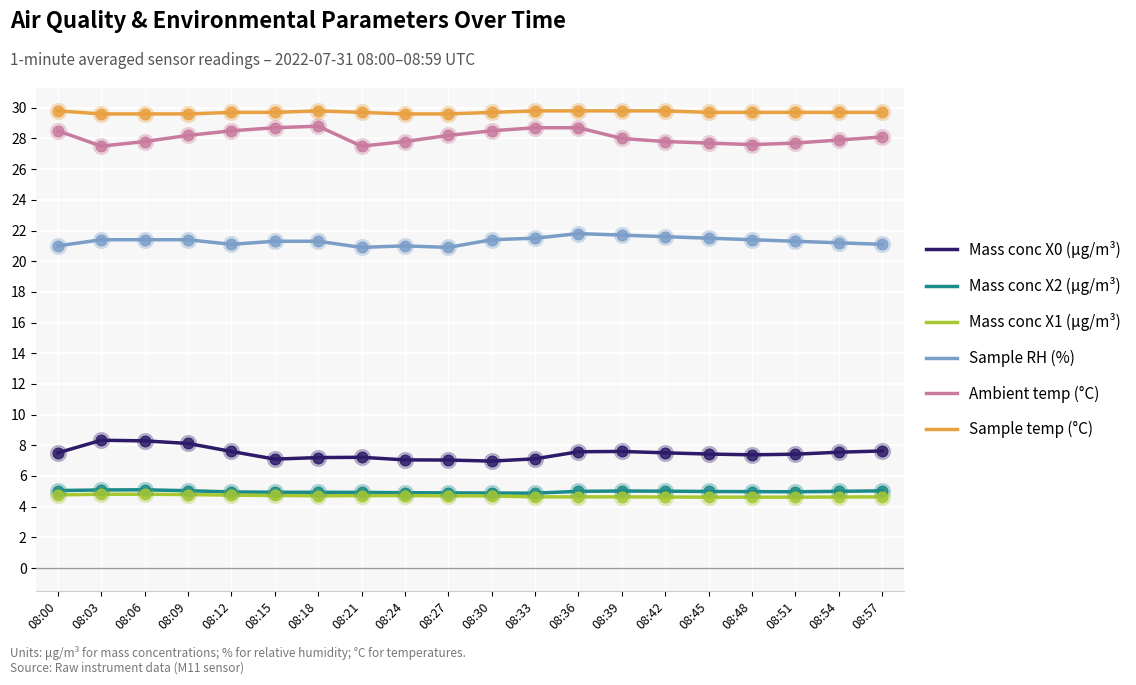

What is the difference between the highest and lowest values at 08:24?

24.9